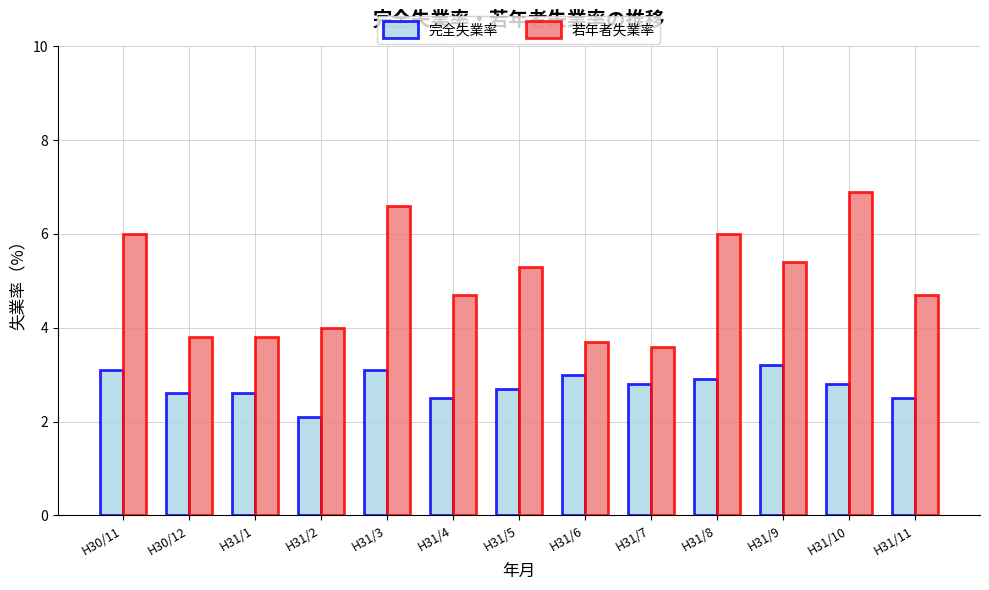

What is the label of the 11th bar from the left?

H31/9